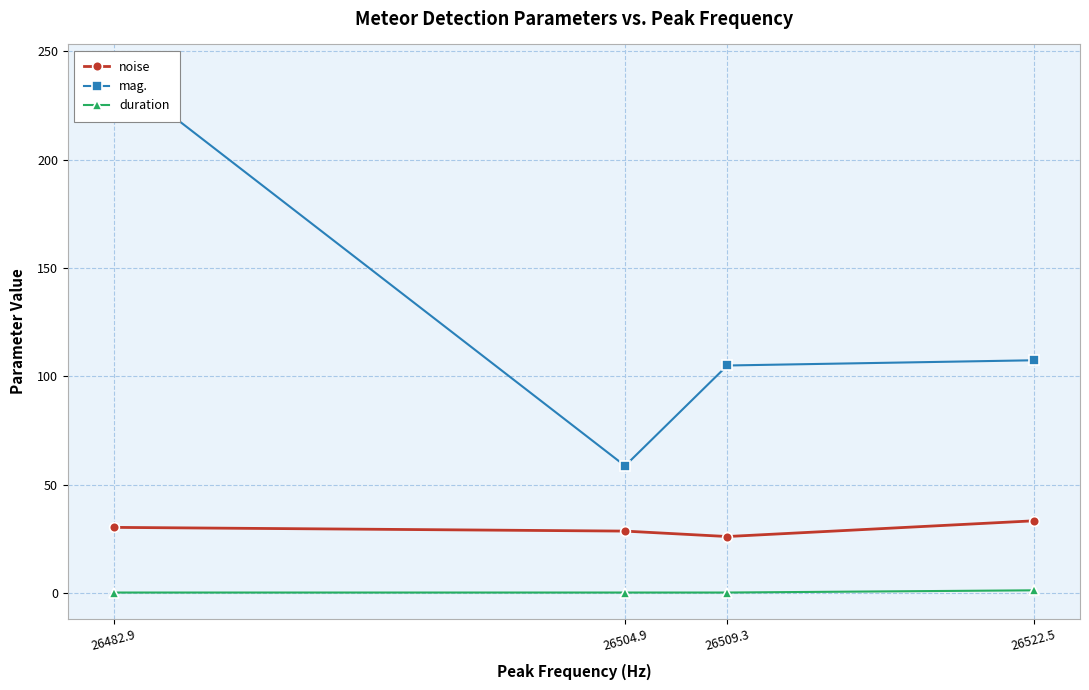

What is the label of the 3rd point from the left?

26509.3